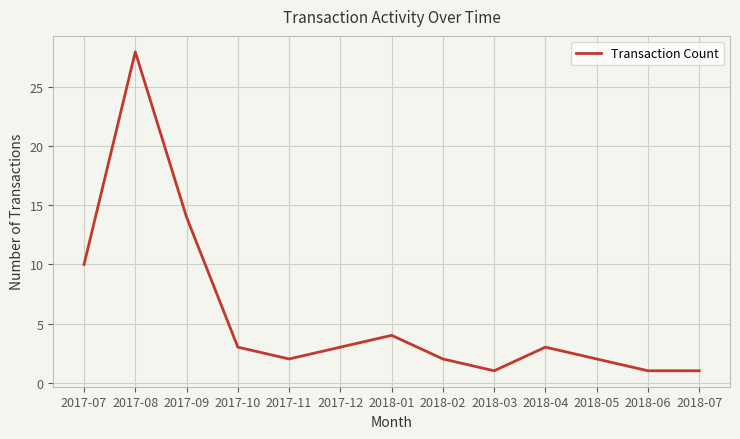

Is it true that the value at 2018-04 is 3?

True